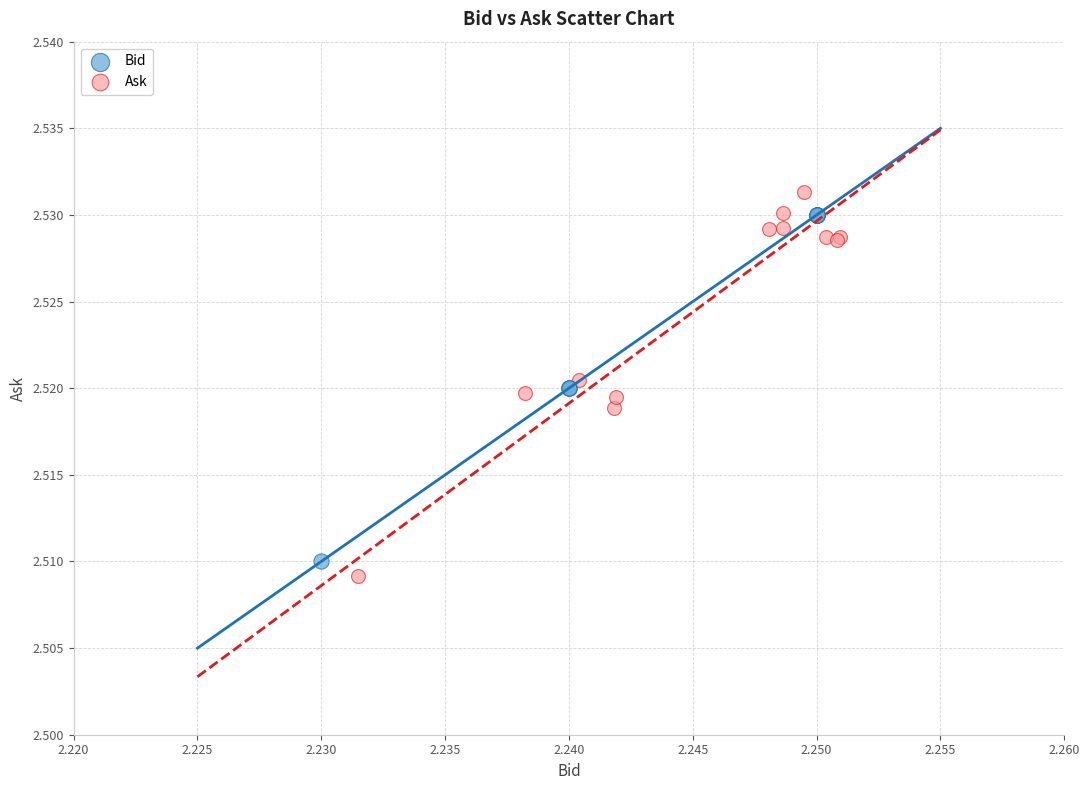

Which series has the largest Y range (max minus min)?

Ask